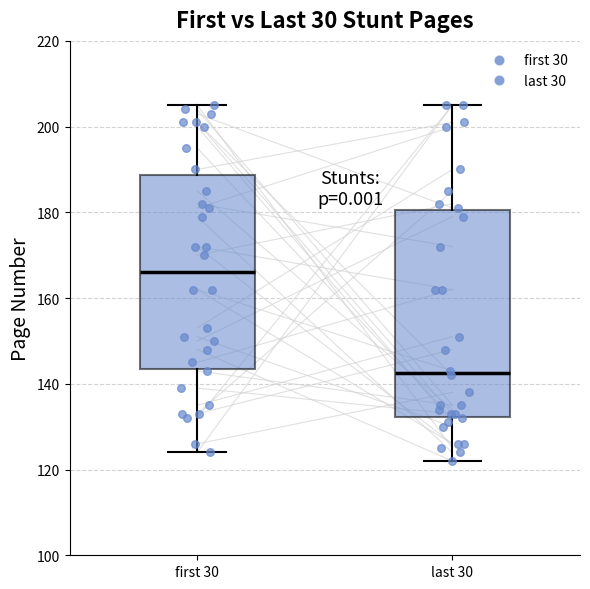

Reading left to right, read every box against the y-axis: the position of its median line, the range the box covers, and the ends of its whiskers. The values are not printed on the chart, so give them approximately, as read against the axis.

first 30: median 166, box 144 to 188, whiskers 124 to 206
last 30: median 142, box 132 to 180, whiskers 122 to 206